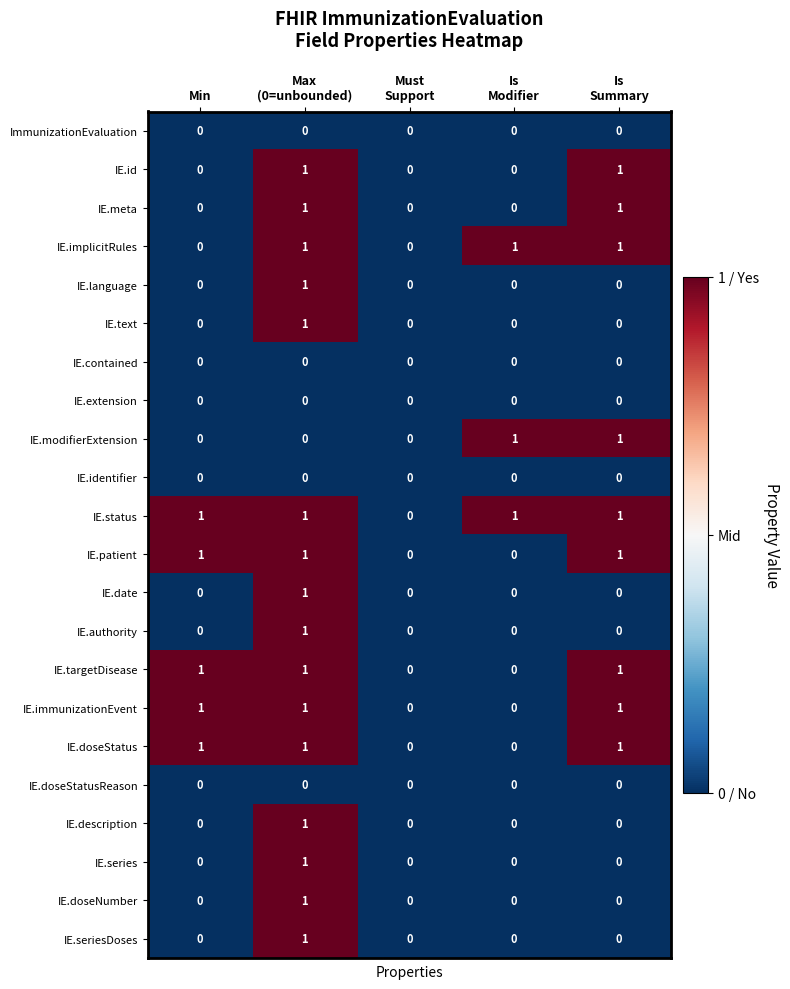

Which series has the largest total across all categories?

IE.status